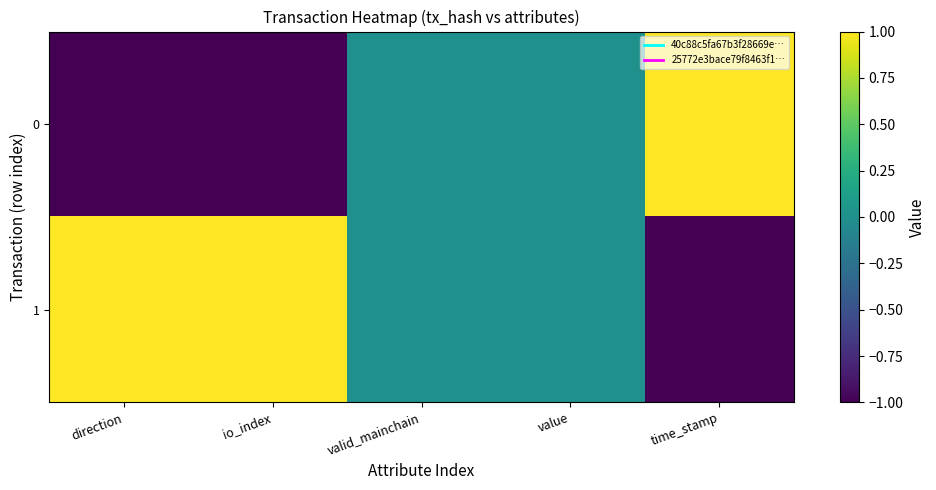

At how many categories does at least one series exceed 0?

3